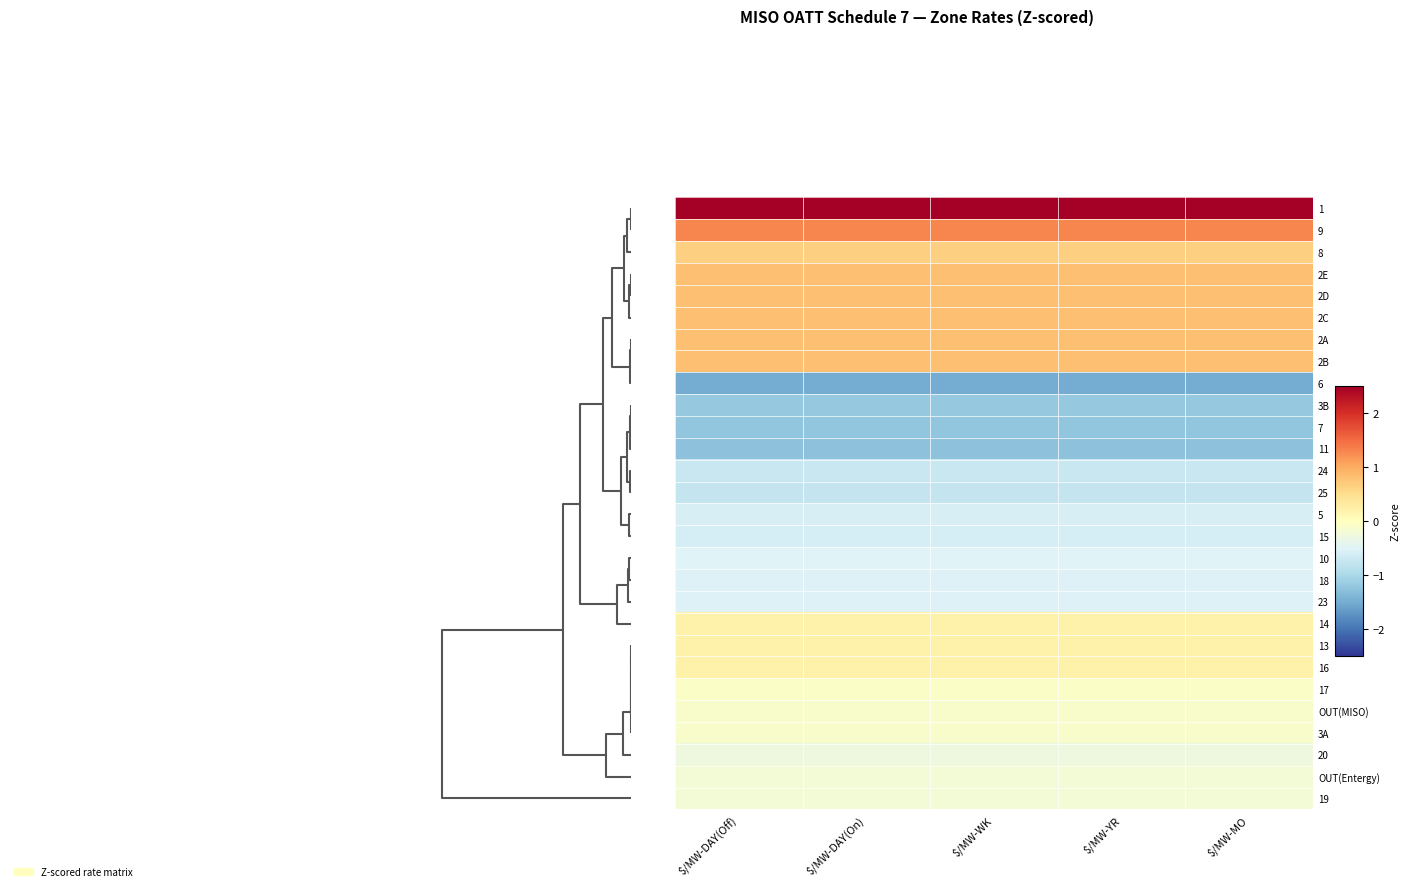

Reading left to right, transcribe all the data shown in this chart.

1: $/MW-DAY(Off)=3.6	$/MW-DAY(On)=3.6	$/MW-WK=3.6	$/MW-YR=3.6	$/MW-MO=3.6
9: $/MW-DAY(Off)=1.3	$/MW-DAY(On)=1.3	$/MW-WK=1.3	$/MW-YR=1.3	$/MW-MO=1.3
8: $/MW-DAY(Off)=0.7	$/MW-DAY(On)=0.7	$/MW-WK=0.7	$/MW-YR=0.7	$/MW-MO=0.7
2E: $/MW-DAY(Off)=0.8	$/MW-DAY(On)=0.8	$/MW-WK=0.8	$/MW-YR=0.8	$/MW-MO=0.8
2D: $/MW-DAY(Off)=0.8	$/MW-DAY(On)=0.8	$/MW-WK=0.8	$/MW-YR=0.8	$/MW-MO=0.8
2C: $/MW-DAY(Off)=0.8	$/MW-DAY(On)=0.8	$/MW-WK=0.8	$/MW-YR=0.8	$/MW-MO=0.8
2A: $/MW-DAY(Off)=0.8	$/MW-DAY(On)=0.8	$/MW-WK=0.8	$/MW-YR=0.8	$/MW-MO=0.8
2B: $/MW-DAY(Off)=0.8	$/MW-DAY(On)=0.8	$/MW-WK=0.8	$/MW-YR=0.8	$/MW-MO=0.8
6: $/MW-DAY(Off)=-1.5	$/MW-DAY(On)=-1.5	$/MW-WK=-1.5	$/MW-YR=-1.5	$/MW-MO=-1.5
3B: $/MW-DAY(Off)=-1.2	$/MW-DAY(On)=-1.2	$/MW-WK=-1.2	$/MW-YR=-1.2	$/MW-MO=-1.2
7: $/MW-DAY(Off)=-1.2	$/MW-DAY(On)=-1.2	$/MW-WK=-1.2	$/MW-YR=-1.2	$/MW-MO=-1.2
11: $/MW-DAY(Off)=-1.3	$/MW-DAY(On)=-1.3	$/MW-WK=-1.3	$/MW-YR=-1.3	$/MW-MO=-1.3
24: $/MW-DAY(Off)=-0.7	$/MW-DAY(On)=-0.7	$/MW-WK=-0.7	$/MW-YR=-0.7	$/MW-MO=-0.7
25: $/MW-DAY(Off)=-0.8	$/MW-DAY(On)=-0.8	$/MW-WK=-0.8	$/MW-YR=-0.8	$/MW-MO=-0.8
5: $/MW-DAY(Off)=-0.6	$/MW-DAY(On)=-0.6	$/MW-WK=-0.6	$/MW-YR=-0.6	$/MW-MO=-0.6
15: $/MW-DAY(Off)=-0.6	$/MW-DAY(On)=-0.6	$/MW-WK=-0.6	$/MW-YR=-0.6	$/MW-MO=-0.6
10: $/MW-DAY(Off)=-0.5	$/MW-DAY(On)=-0.5	$/MW-WK=-0.5	$/MW-YR=-0.5	$/MW-MO=-0.5
18: $/MW-DAY(Off)=-0.5	$/MW-DAY(On)=-0.5	$/MW-WK=-0.5	$/MW-YR=-0.5	$/MW-MO=-0.5
23: $/MW-DAY(Off)=-0.5	$/MW-DAY(On)=-0.5	$/MW-WK=-0.5	$/MW-YR=-0.5	$/MW-MO=-0.5
14: $/MW-DAY(Off)=0.2	$/MW-DAY(On)=0.2	$/MW-WK=0.2	$/MW-YR=0.2	$/MW-MO=0.2
13: $/MW-DAY(Off)=0.2	$/MW-DAY(On)=0.2	$/MW-WK=0.2	$/MW-YR=0.2	$/MW-MO=0.2
16: $/MW-DAY(Off)=0.2	$/MW-DAY(On)=0.2	$/MW-WK=0.2	$/MW-YR=0.2	$/MW-MO=0.2
17: $/MW-DAY(Off)=-0.1	$/MW-DAY(On)=-0.1	$/MW-WK=-0.1	$/MW-YR=-0.1	$/MW-MO=-0.1
OUT(MISO): $/MW-DAY(Off)=-0.1	$/MW-DAY(On)=-0.1	$/MW-WK=-0.1	$/MW-YR=-0.1	$/MW-MO=-0.1
3A: $/MW-DAY(Off)=-0.1	$/MW-DAY(On)=-0.1	$/MW-WK=-0.1	$/MW-YR=-0.1	$/MW-MO=-0.1
20: $/MW-DAY(Off)=-0.3	$/MW-DAY(On)=-0.3	$/MW-WK=-0.3	$/MW-YR=-0.3	$/MW-MO=-0.3
OUT(Entergy): $/MW-DAY(Off)=-0.2	$/MW-DAY(On)=-0.2	$/MW-WK=-0.2	$/MW-YR=-0.2	$/MW-MO=-0.2
19: $/MW-DAY(Off)=-0.2	$/MW-DAY(On)=-0.2	$/MW-WK=-0.2	$/MW-YR=-0.2	$/MW-MO=-0.2